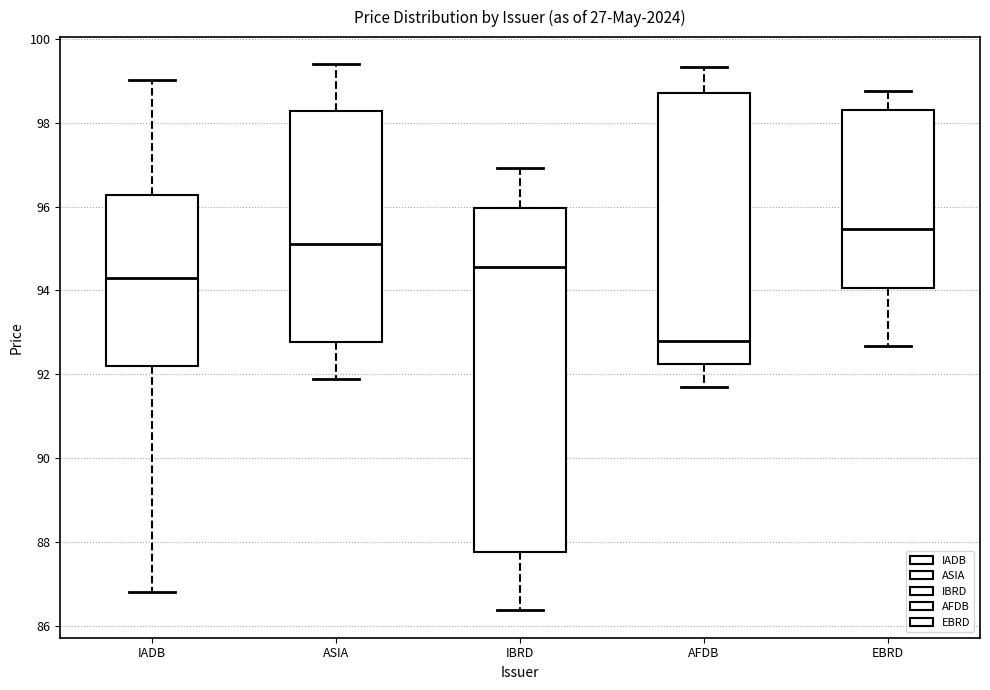

Reading left to right, read every box against the y-axis: the position of its median line, the range the box covers, and the ends of its whiskers. The values are not printed on the chart, so give them approximately, as read against the axis.

IADB: median 94.4, box 92.2 to 96.2, whiskers 86.8 to 99.0
ASIA: median 95.2, box 92.8 to 98.2, whiskers 91.8 to 99.4
IBRD: median 94.6, box 87.8 to 96.0, whiskers 86.4 to 97.0
AFDB: median 92.8, box 92.2 to 98.8, whiskers 91.8 to 99.4
EBRD: median 95.4, box 94.0 to 98.4, whiskers 92.6 to 98.8